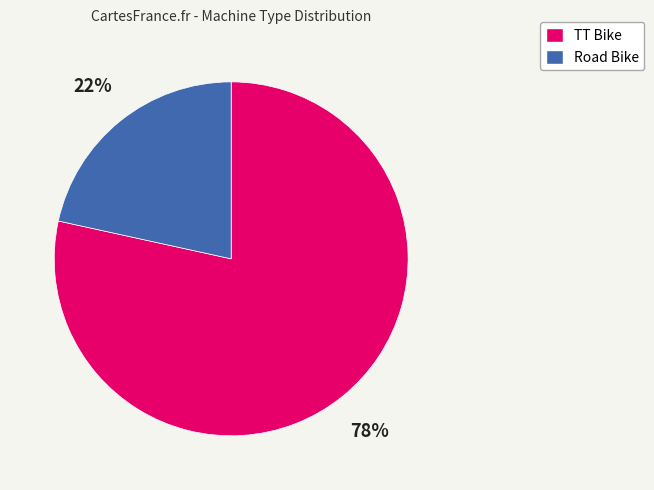

Combined, do Road Bike and TT Bike account for over 50%?

Yes